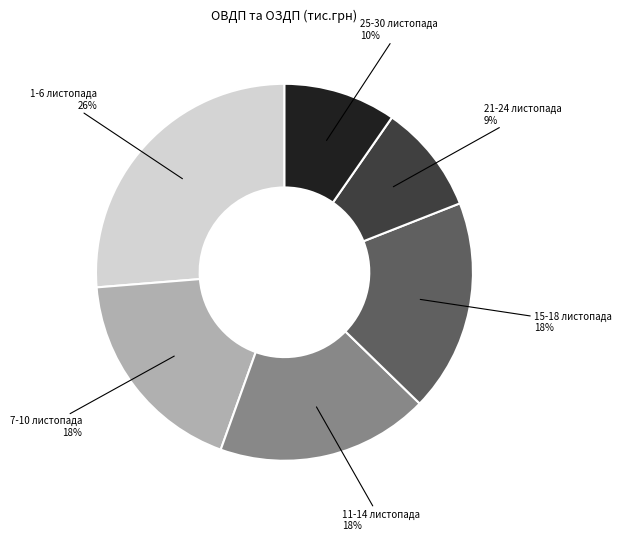

Count the number of slices in the pie.

6